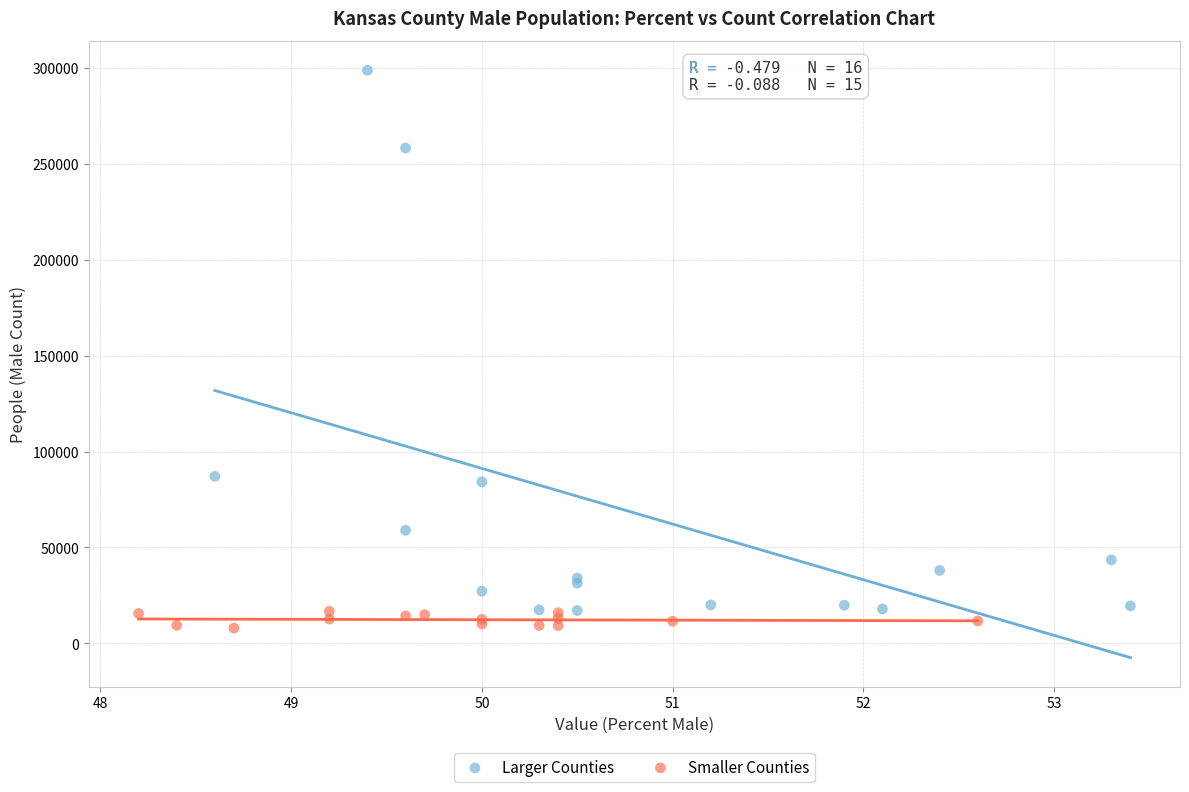

Which series contains the highest Y value?

Larger Counties